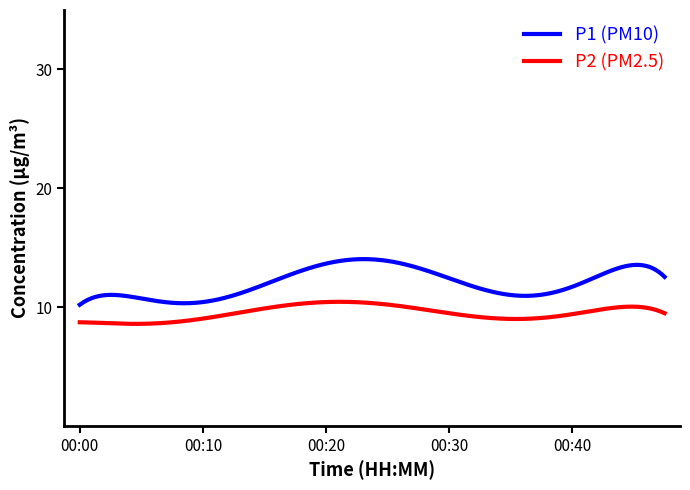

True or false: P2 (PM2.5) and P1 (PM10) intersect in this chart.

False